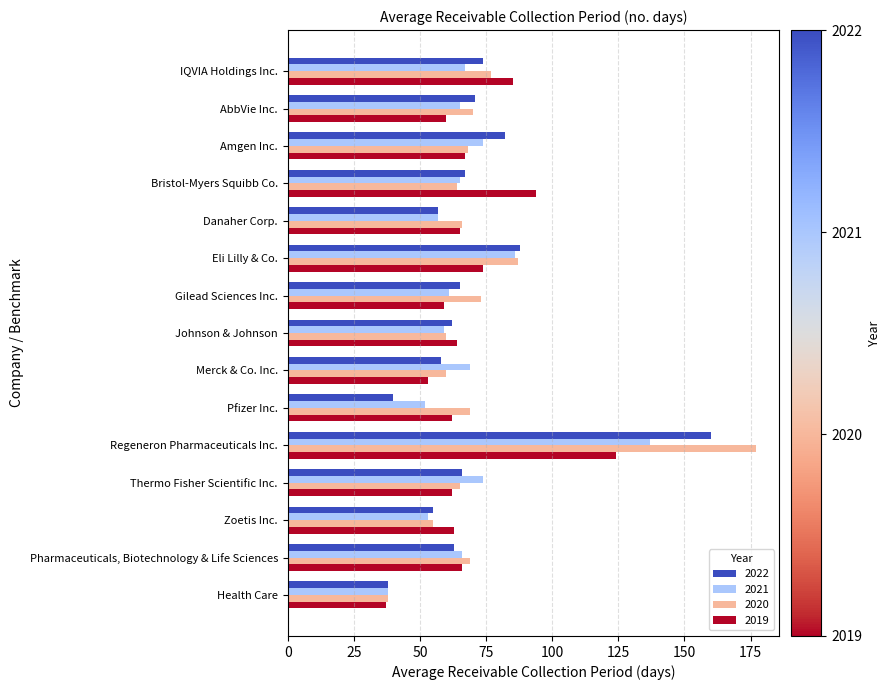

What is the difference between the 2021 values at Danaher Corp. and AbbVie Inc.?

8